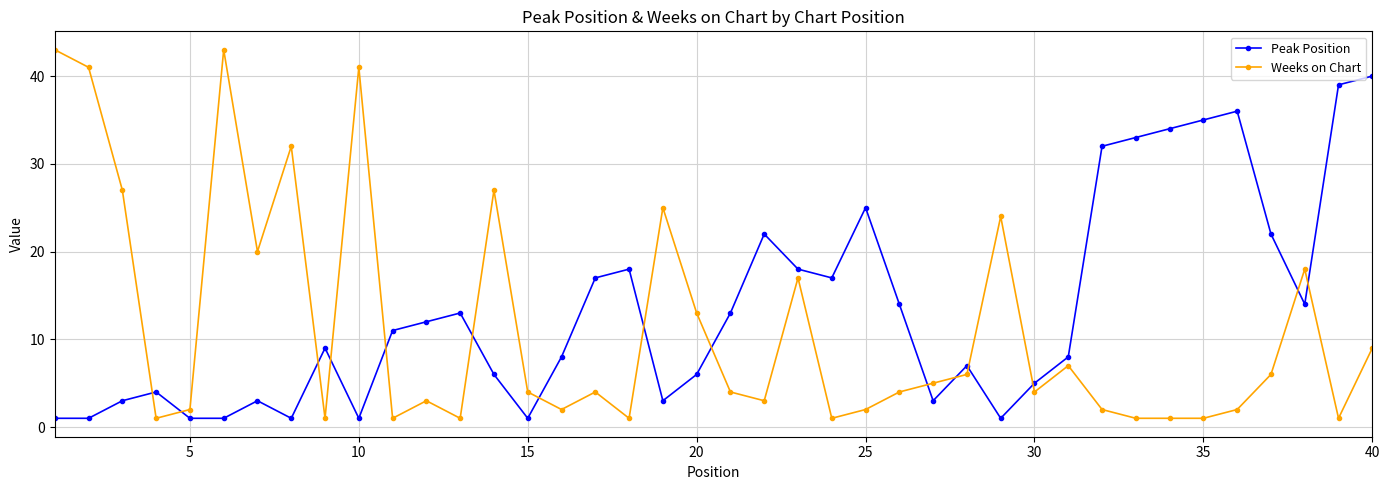

Which series has the largest total across all categories?

Peak Position